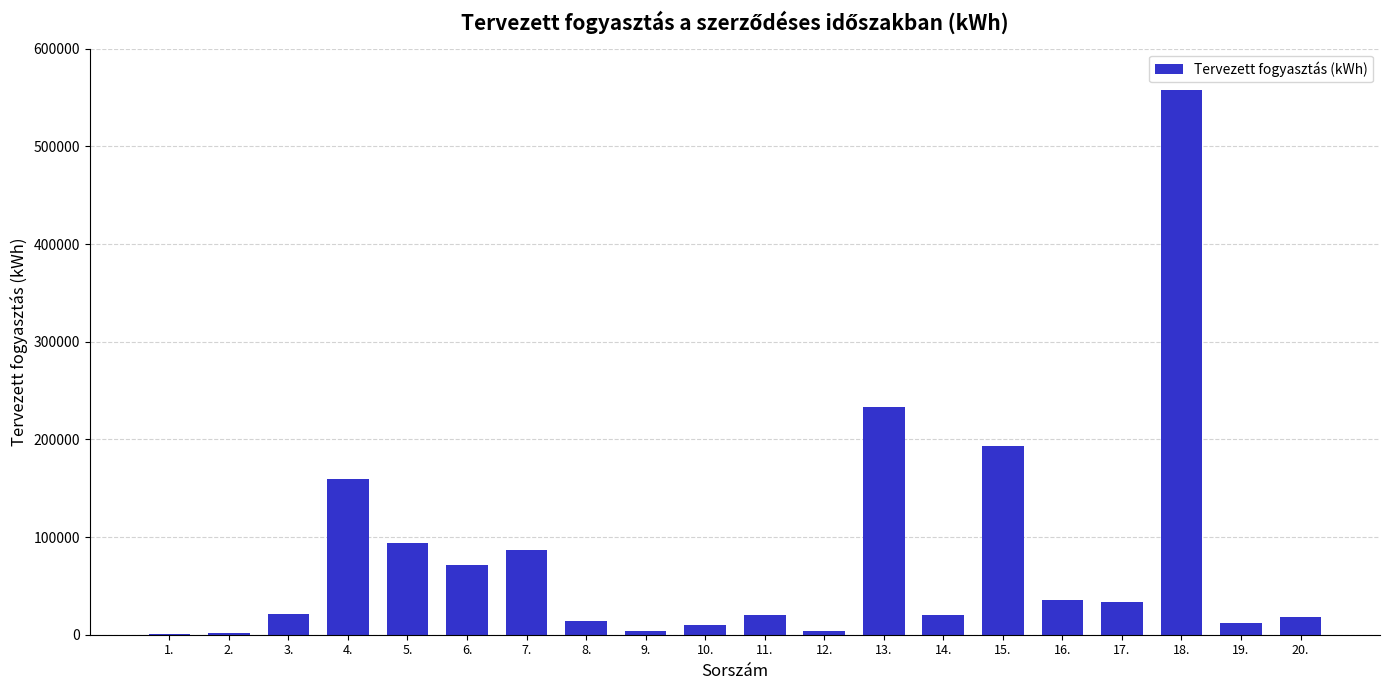

Is it true that the value at 6. is 16531?

False